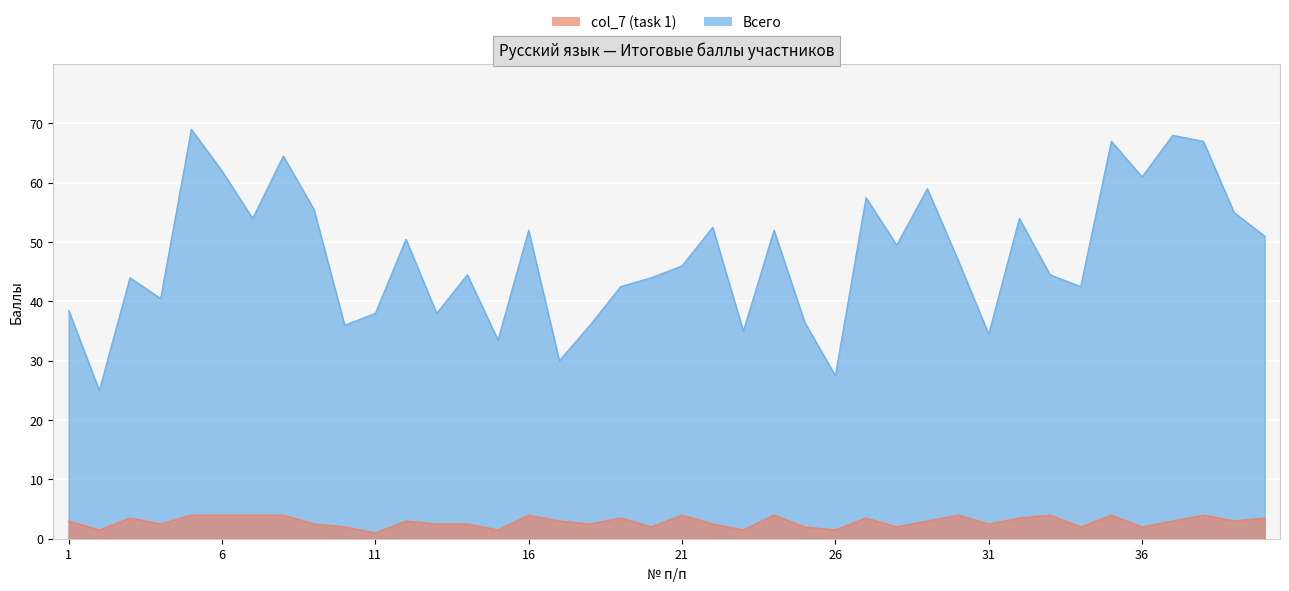

At how many categories does at least one series exceed 39?

28